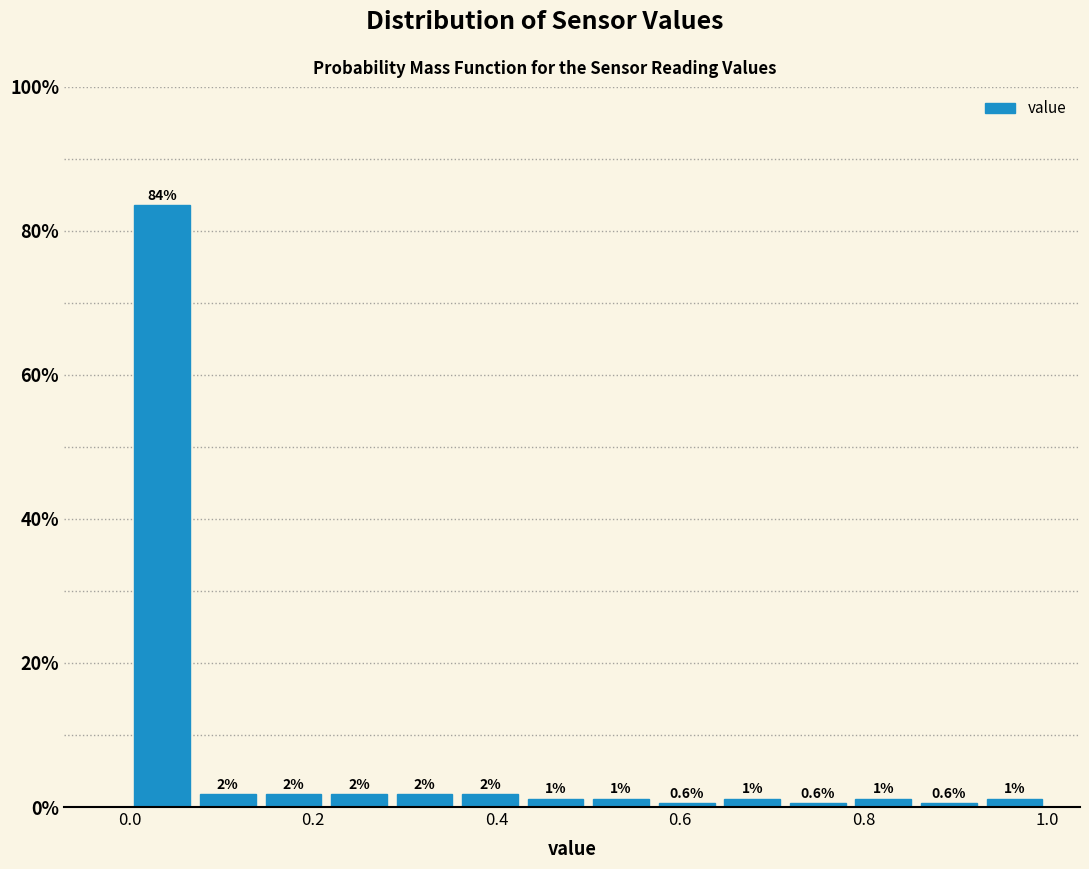

Around what value on the x-axis is the tallest bar? Give the approximate position of its centre, as read against the axis.

0.04